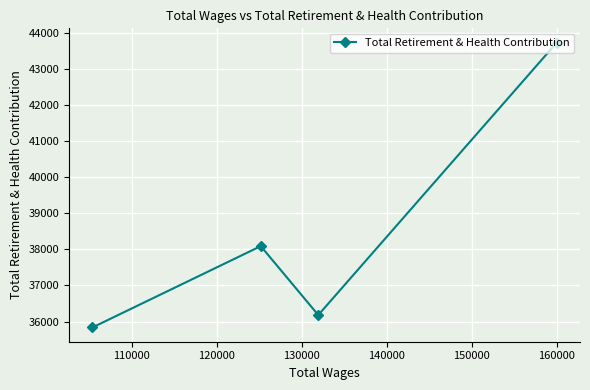

What is the value of the 3rd point from the left?

36181